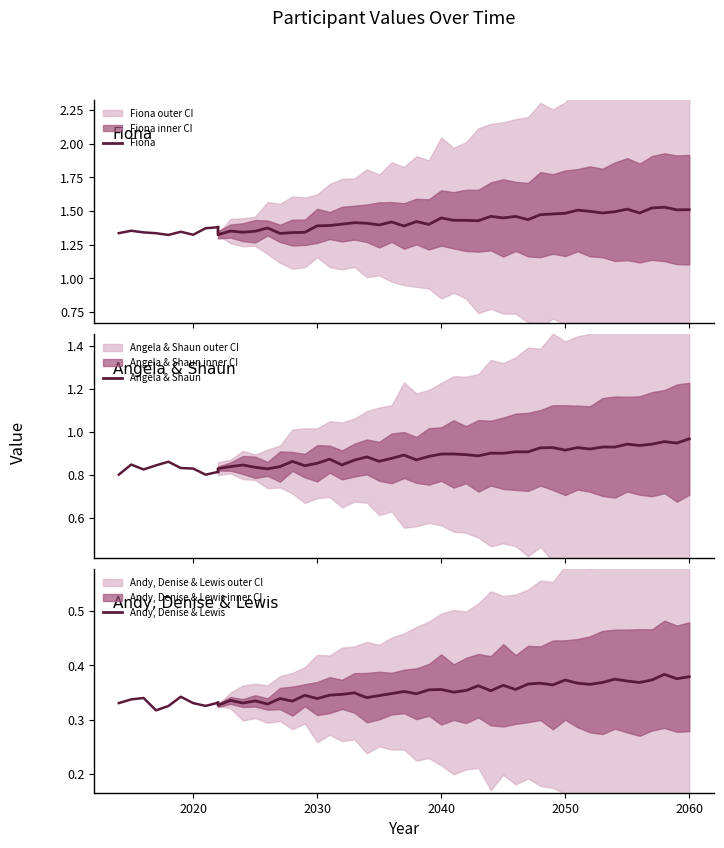

Which series has the widest spread of values?

Fiona